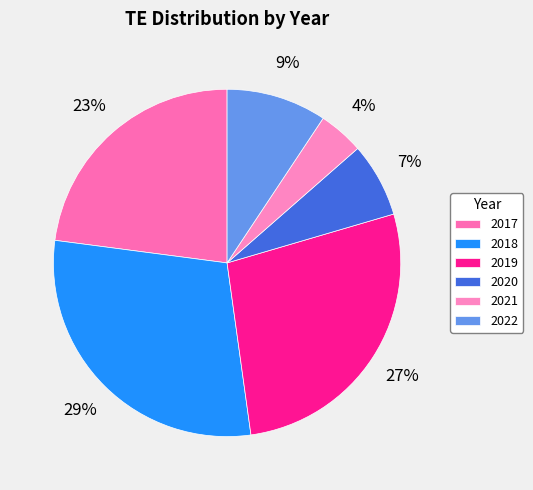

Which has a higher value, 2018 or 2021?

2018